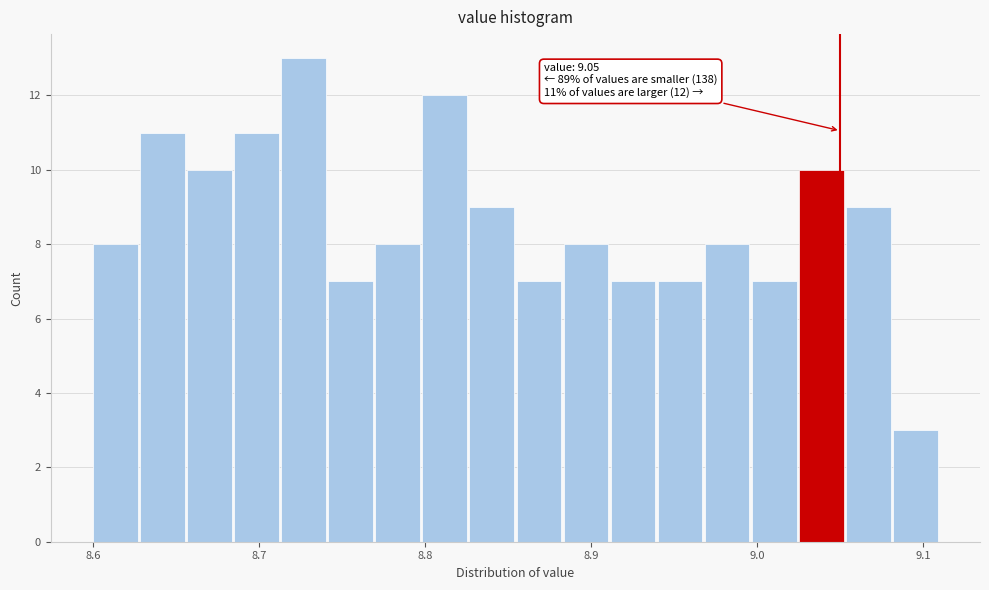

Around what value on the x-axis is the tallest bar? Give the approximate position of its centre, as read against the axis.

8.73